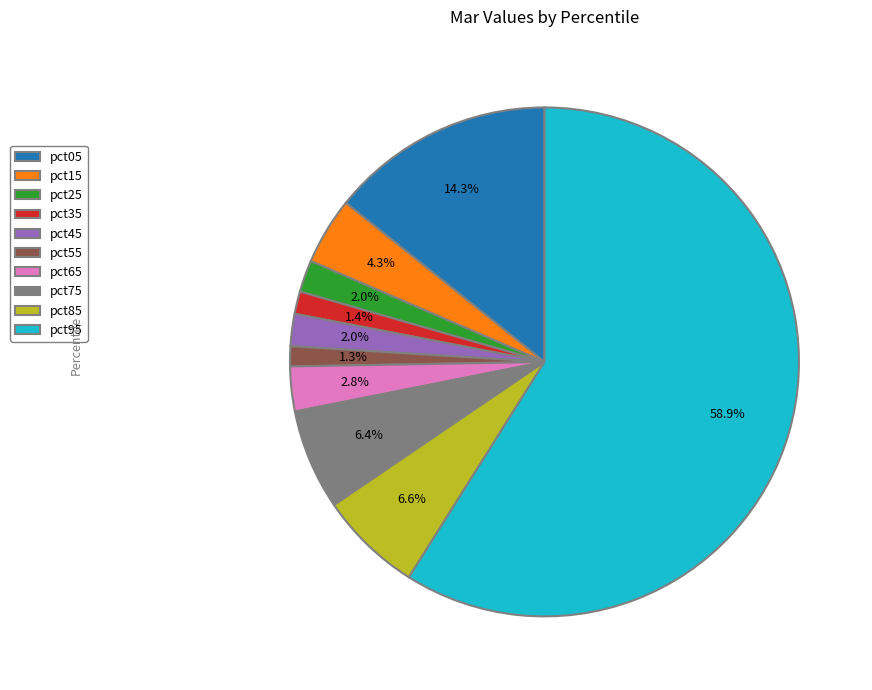

Between pct25 and pct15, which is larger?

pct15